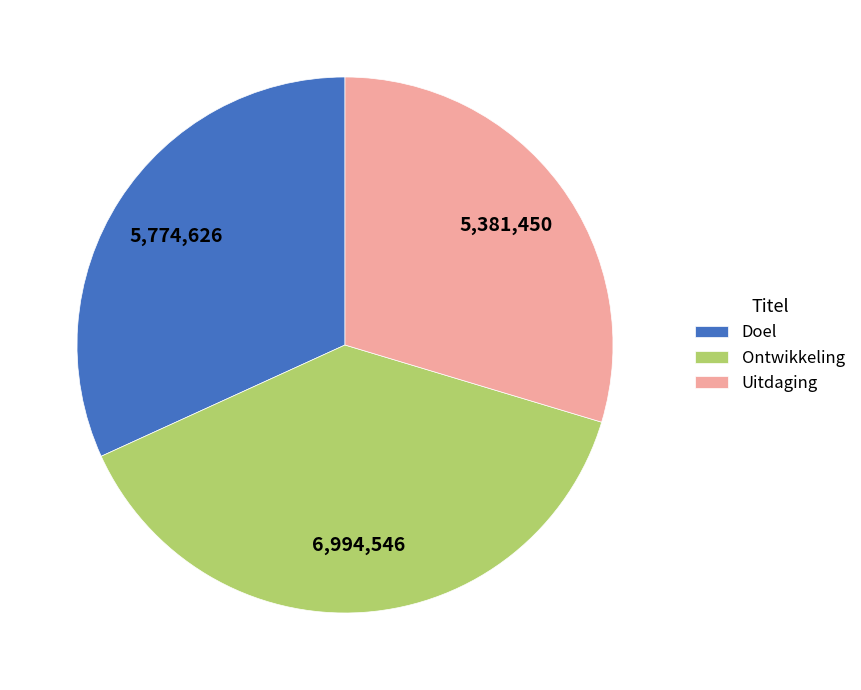

Is Uitdaging the majority of the pie?

No